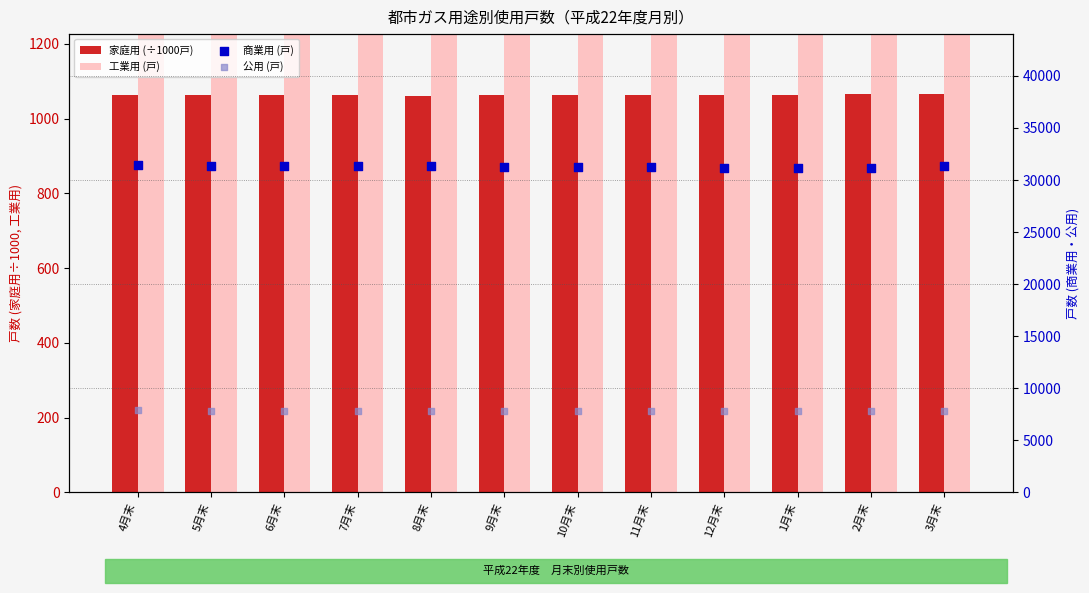

Which series has the widest spread of Y values?

商業用 (戸)